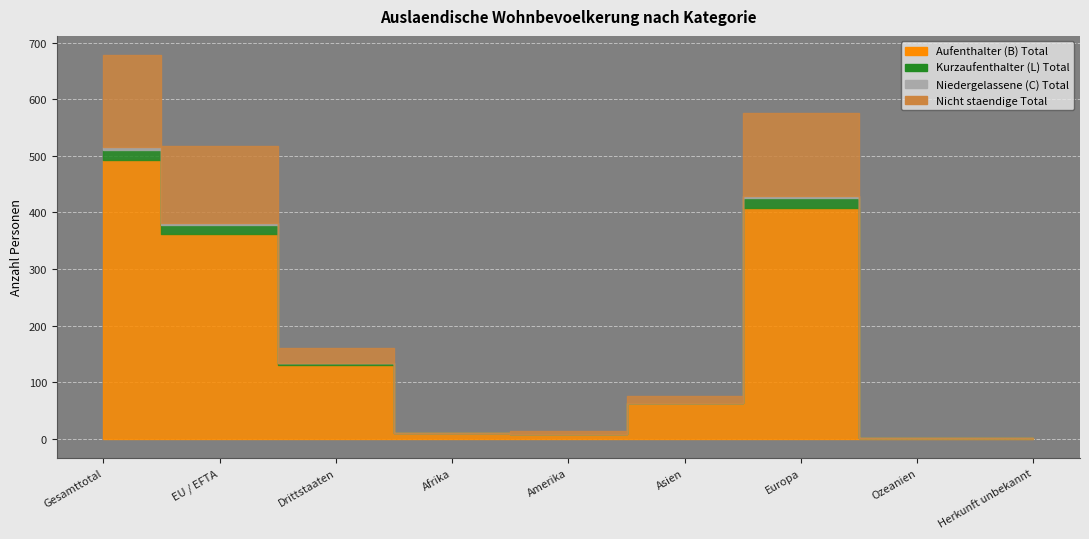

Reading left to right, list all the values displayed in this chart.

Aufenthalter (B) Total: 493	362	131	11	9	63	408	2	1
Kurzaufenthalter (L) Total: 18	15	3	0	0	1	17	0	0
Niedergelassene (C) Total: 4	4	0	0	0	0	4	0	0
Nicht staendige Total: 163	136	27	0	5	11	147	0	0